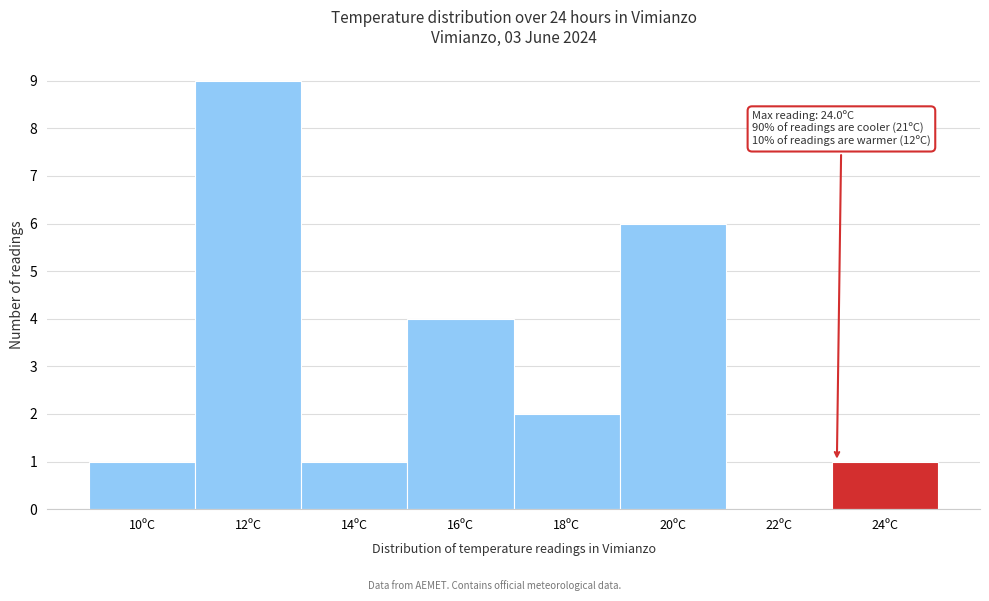

Reading left to right, transcribe all the data shown in this chart.

10ºC=1	12ºC=9	14ºC=1	16ºC=4	18ºC=2	20ºC=6	22ºC=0	24ºC=1